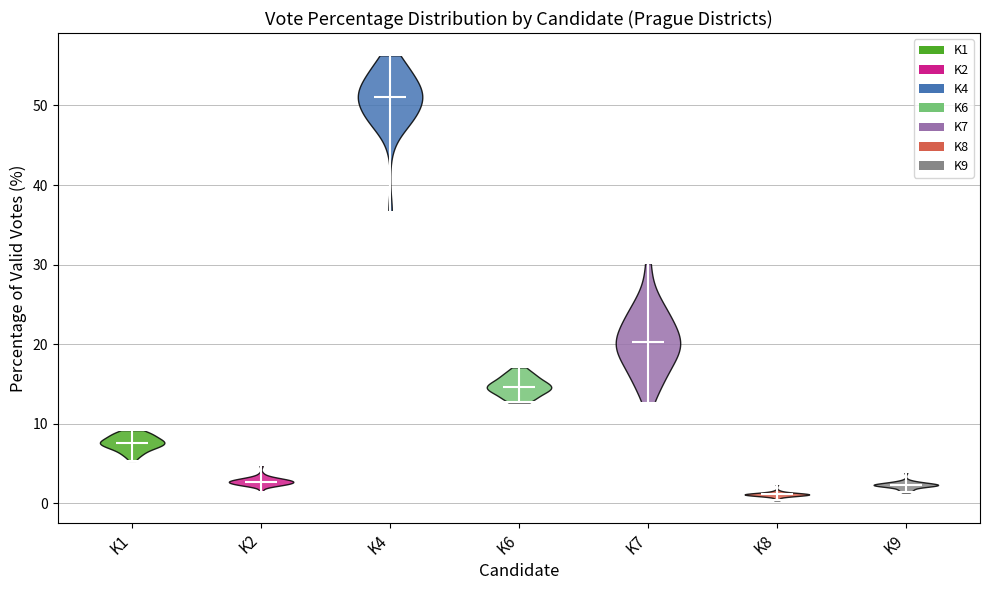

Reading left to right, read every violin against the y-axis: where its median line is, and the lowest and highest points it reaches. The values are not printed on the chart, so give them approximately, as read against the axis.

K1: median line 8, lowest point 5, highest point 9
K2: median line 3, lowest point 1, highest point 5
K4: median line 51, lowest point 37, highest point 56
K6: median line 15, lowest point 13, highest point 17
K7: median line 20, lowest point 13, highest point 30
K8: median line 1, lowest point 0, highest point 2
K9: median line 2, lowest point 1, highest point 4